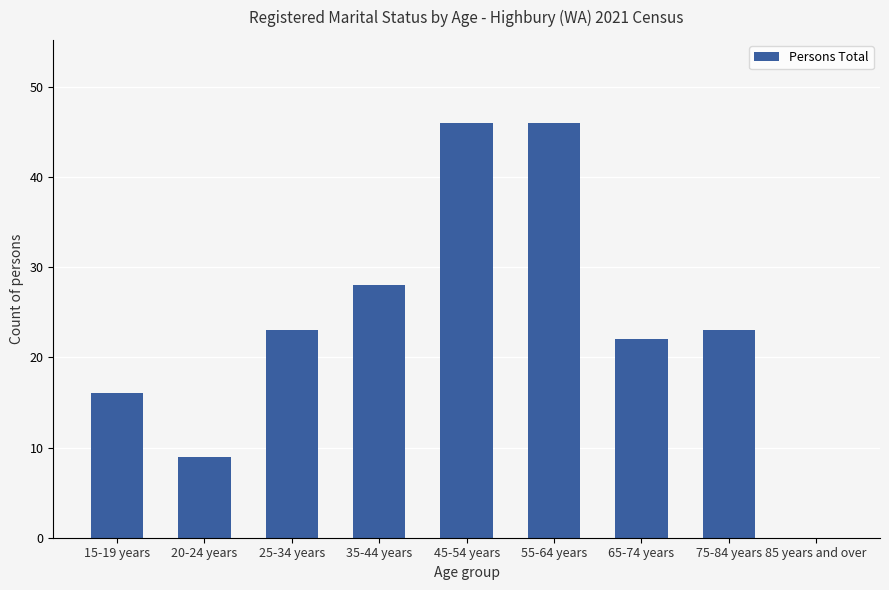

The chart shows a value of 6 at 35-44 years. True or false?

False